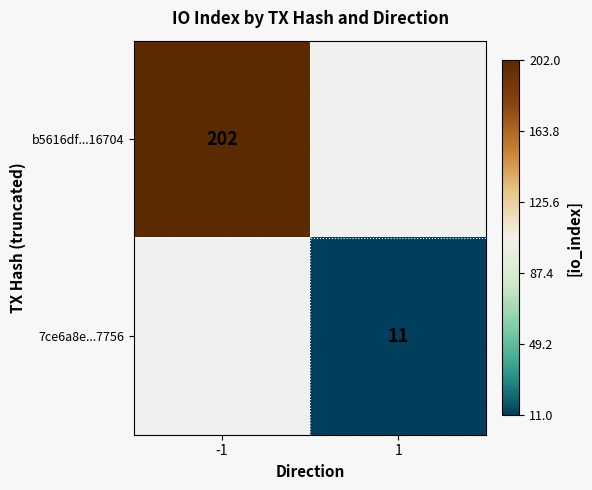

The b5616df...16704 series shows 202 at -1. True or false?

True